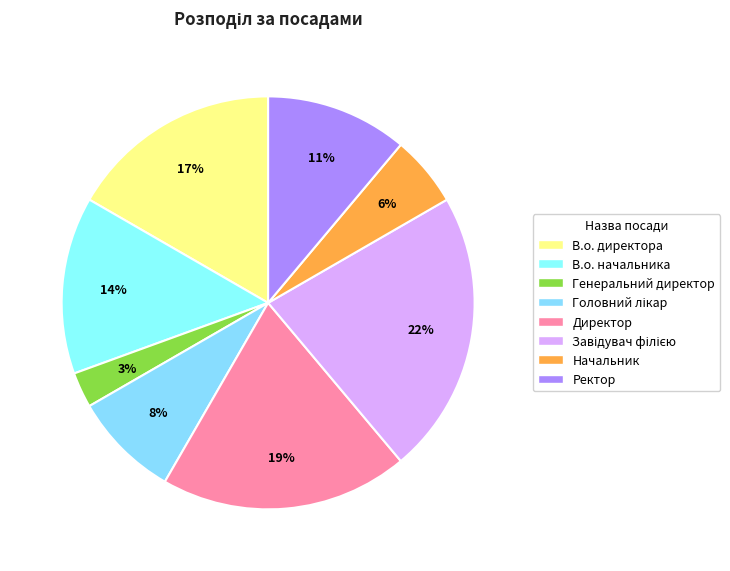

Combined, what portion of the pie is Генеральний директор and Завідувач філією?

25.0%